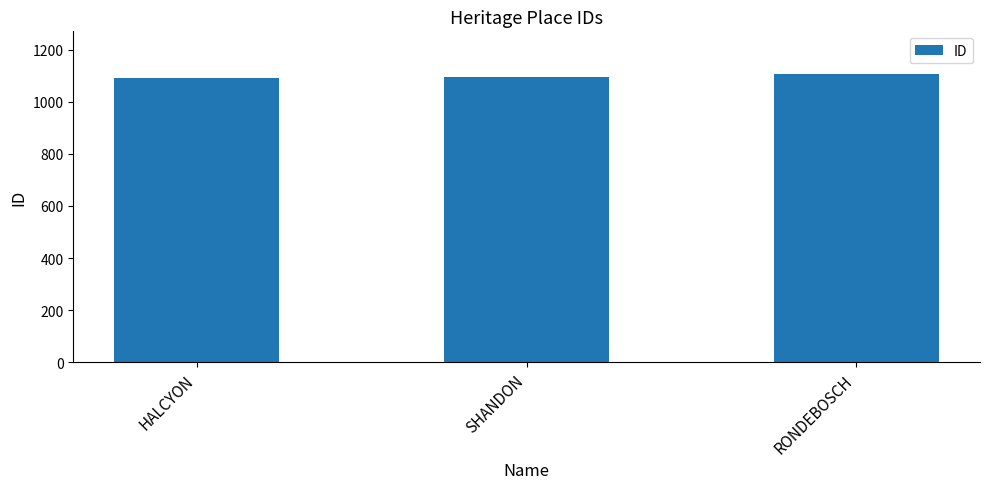

What is the smallest value displayed?

1090